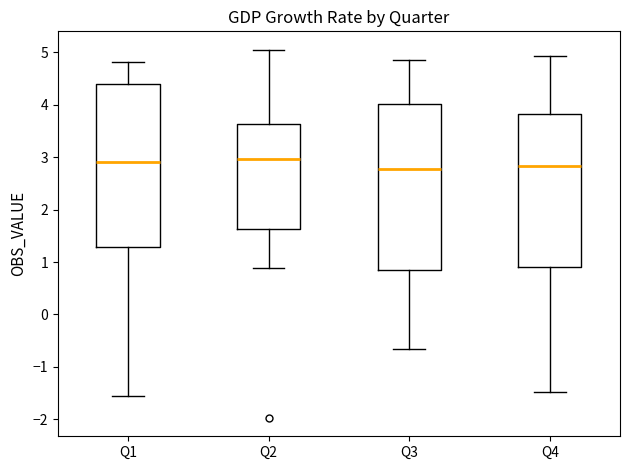

Reading left to right, read every box against the y-axis: the position of its median line, the range the box covers, and the ends of its whiskers. The values are not printed on the chart, so give them approximately, as read against the axis.

Q1: median 2.9, box 1.3 to 4.4, whiskers -1.6 to 4.8
Q2: median 3.0, box 1.6 to 3.6, whiskers 0.9 to 5.0
Q3: median 2.8, box 0.9 to 4.0, whiskers -0.7 to 4.8
Q4: median 2.8, box 0.9 to 3.8, whiskers -1.5 to 4.9